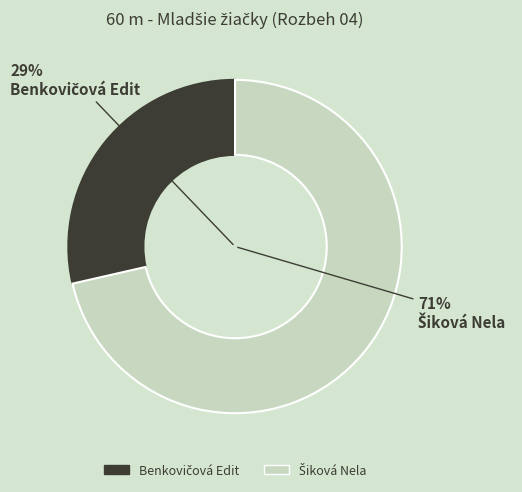

How much of the chart is everything except Šiková Nela?

28.6%